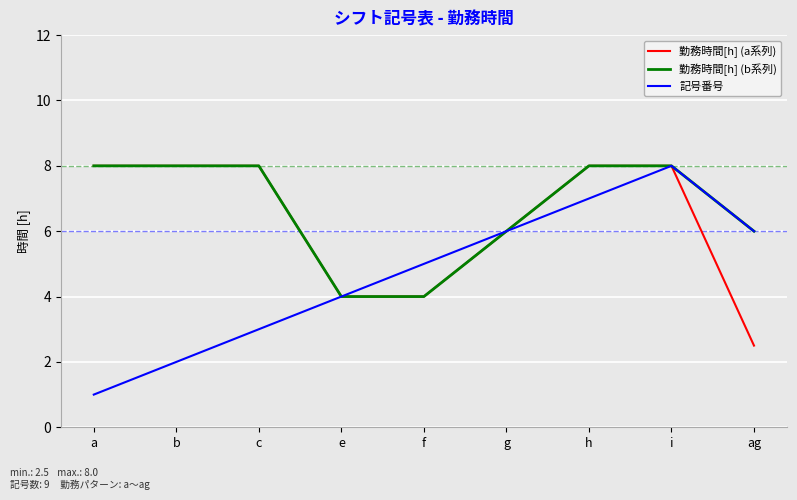

Count the 記号番号 values in the range 3 to 6.

5